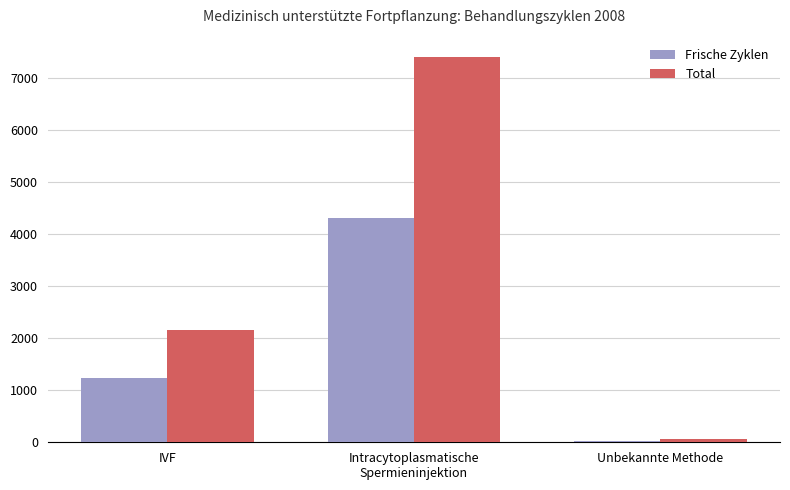

The value of Frische Zyklen at Unbekannte Methode is 30. True or false?

True